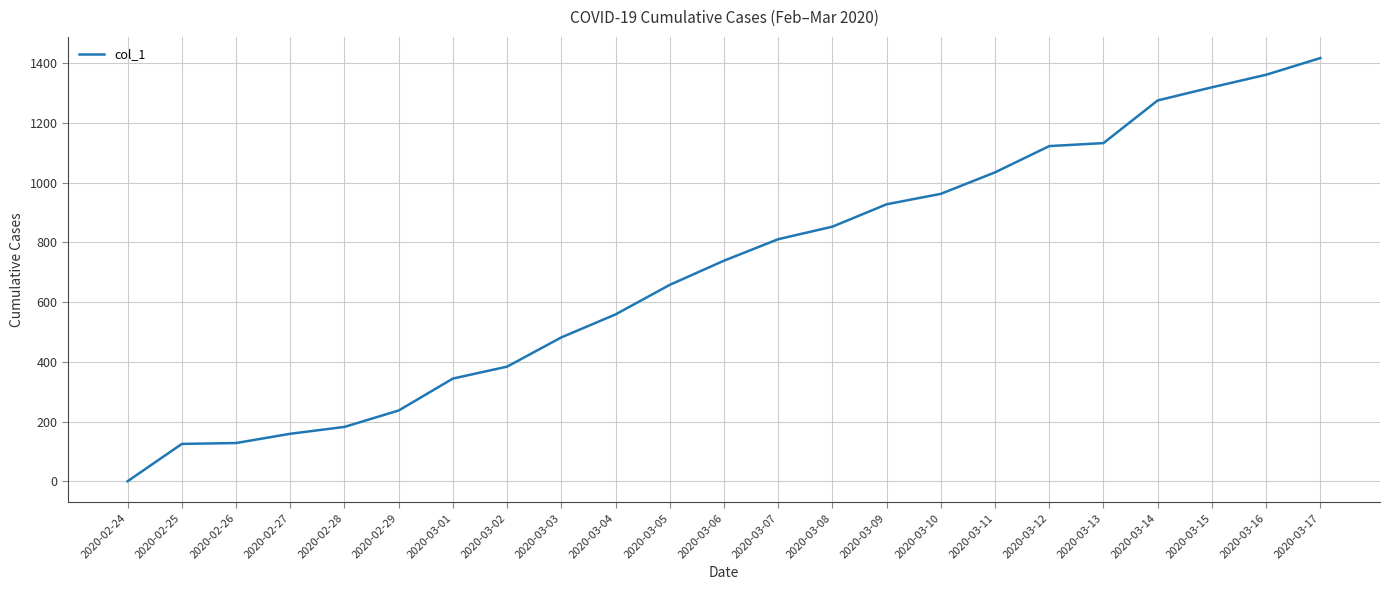

Between 2020-02-29 and 2020-03-05, which is larger?

2020-03-05